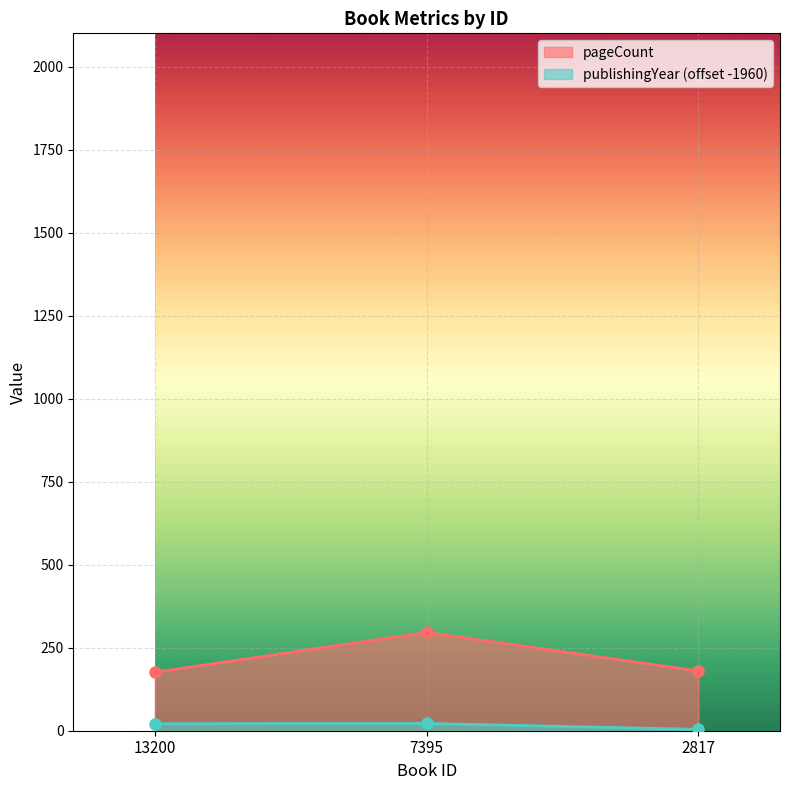

What is the approximate value of publishingYear at 7395, to the nearest 5?

20